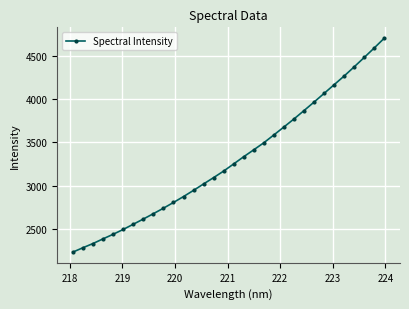

What is the maximum value shown in the chart?

4703.2